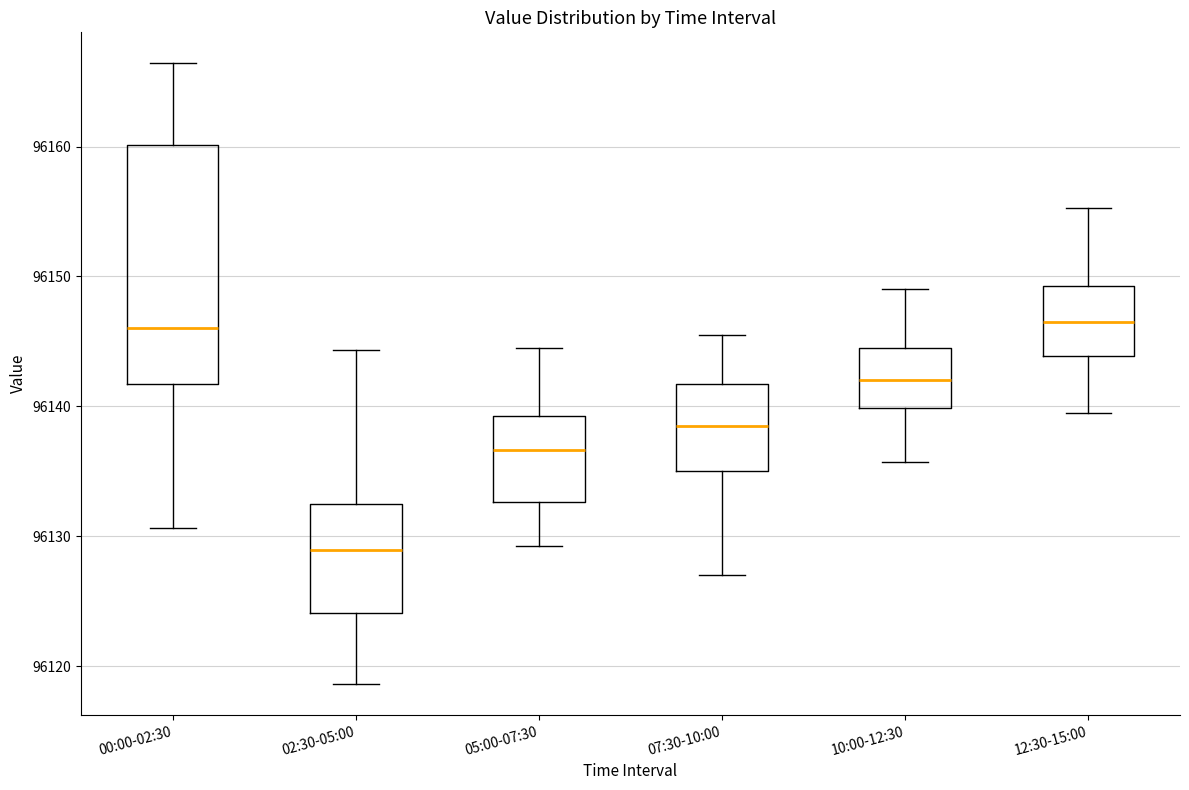

Reading left to right, read every box against the y-axis: the position of its median line, the range the box covers, and the ends of its whiskers. The values are not printed on the chart, so give them approximately, as read against the axis.

00:00-02:30: median 96146, box 96142 to 96160, whiskers 96131 to 96166
02:30-05:00: median 96129, box 96124 to 96132, whiskers 96119 to 96144
05:00-07:30: median 96137, box 96133 to 96139, whiskers 96129 to 96145
07:30-10:00: median 96139, box 96135 to 96142, whiskers 96127 to 96146
10:00-12:30: median 96142, box 96140 to 96145, whiskers 96136 to 96149
12:30-15:00: median 96147, box 96144 to 96149, whiskers 96140 to 96155